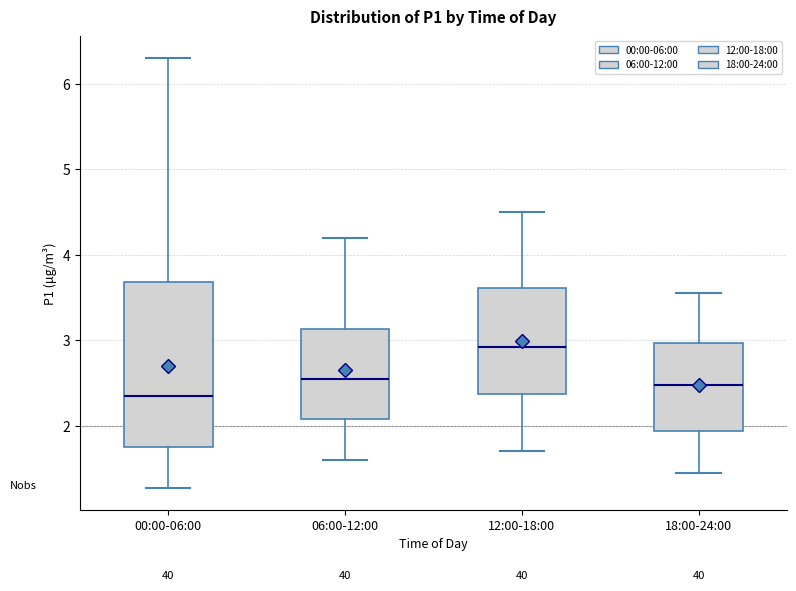

Where is the upper edge of the box for 06:00-12:00 on the y-axis? The values are not printed on the chart, so give them approximately, as read against the axis.

3.1